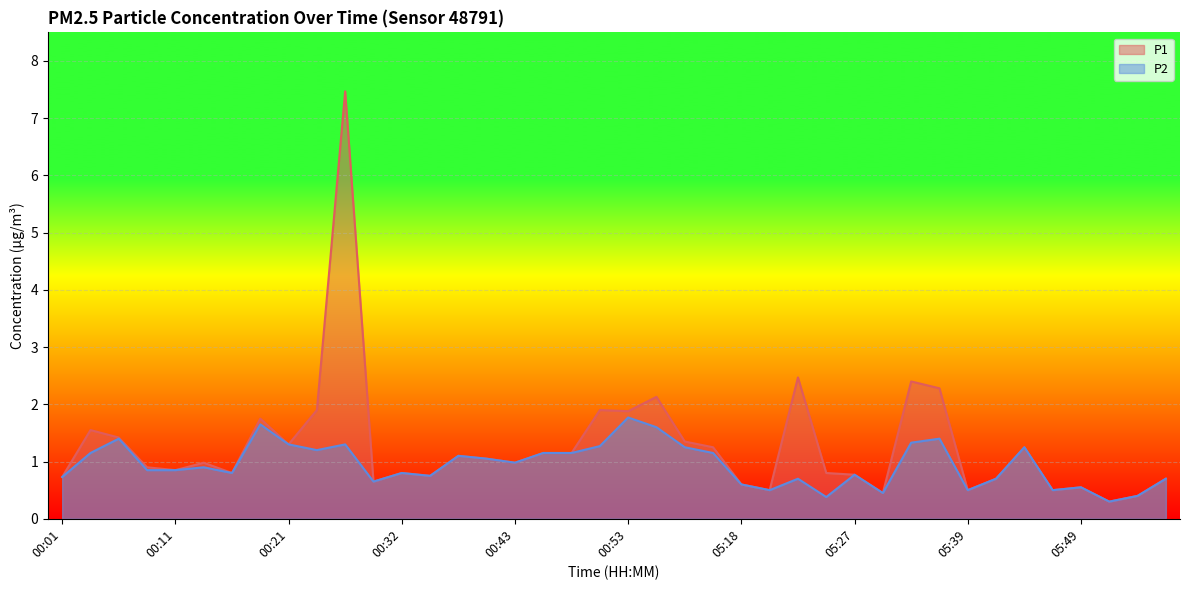

What are all the series names shown in the legend?

P1, P2